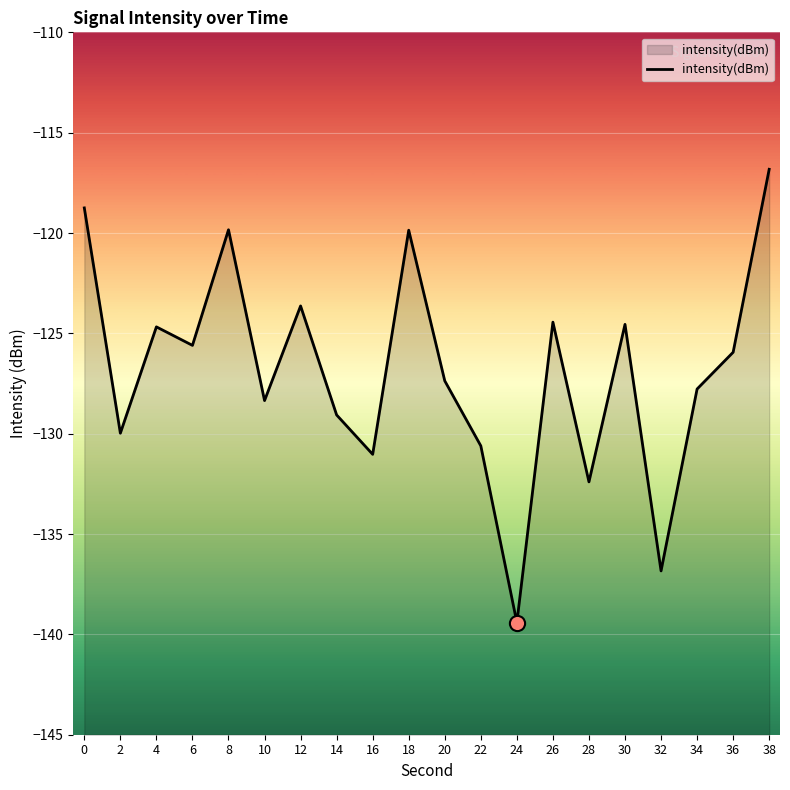

What is the change in value from 8 to 10?

-8.5